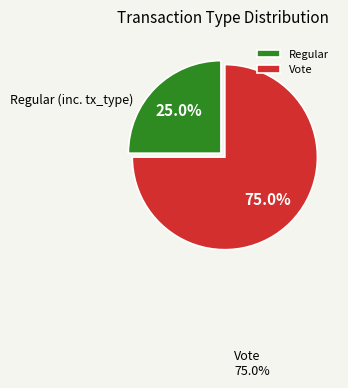

Approximately how many times larger is the value at Regular compared to Vote?

0.3